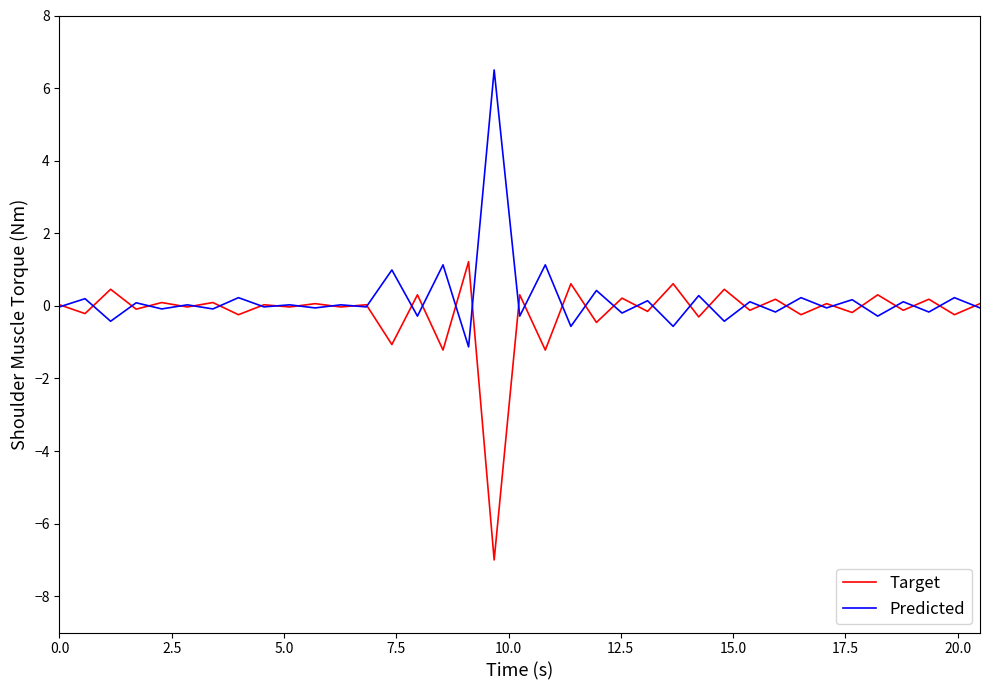

What is the highest value of the Predicted series?

6.5